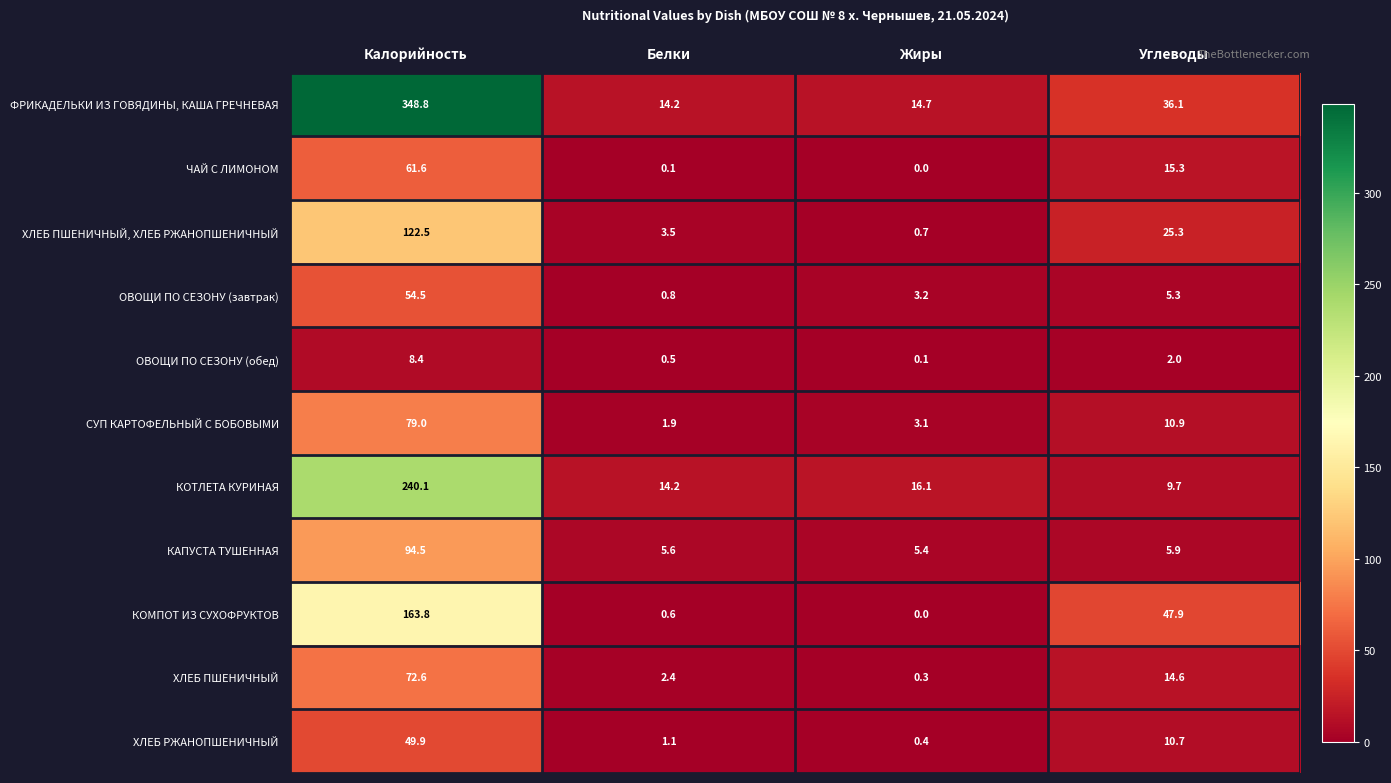

Is the value of ОВОЩИ ПО СЕЗОНУ (завтрак) at Углеводы greater than the value of КОМПОТ ИЗ СУХОФРУКТОВ at Белки?

Yes